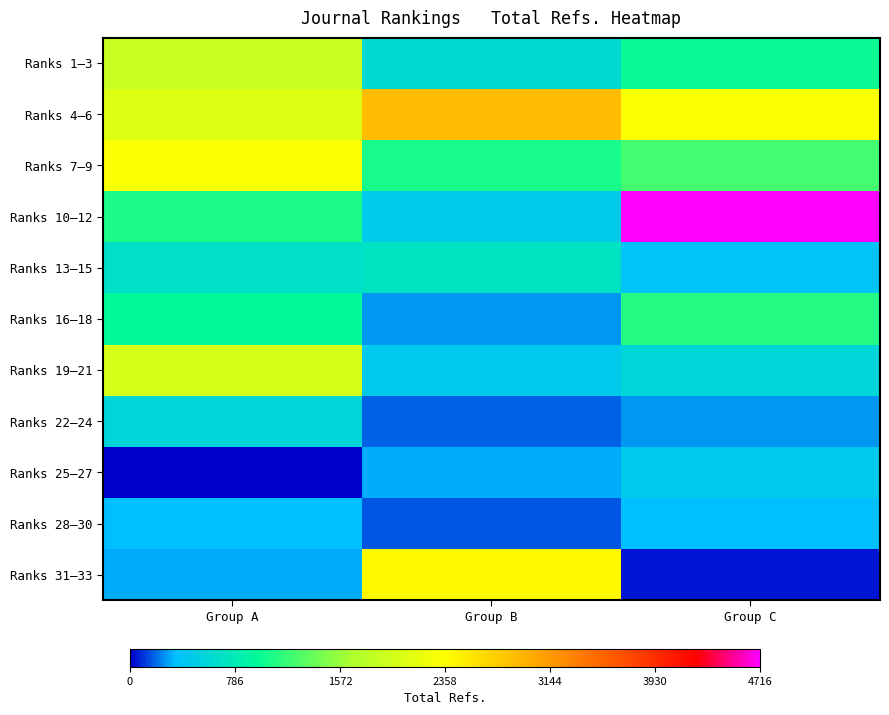

At which category is the sum across all series the highest?

Group C